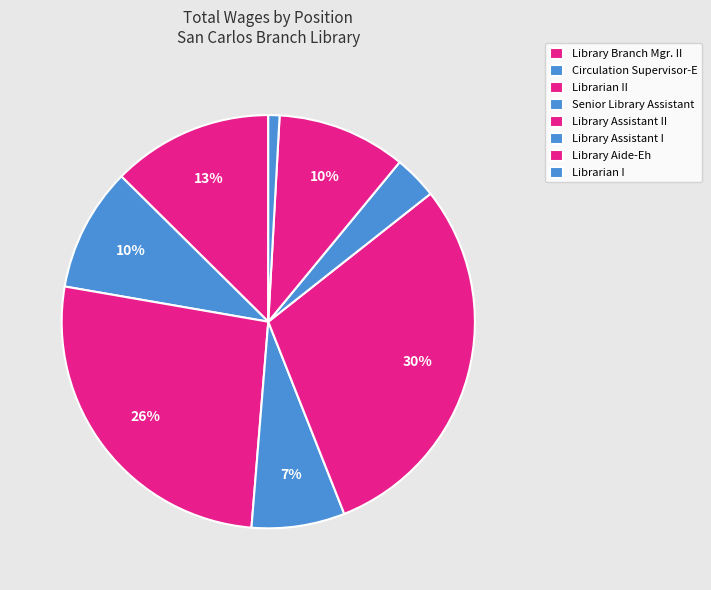

Combined, what portion of the pie is Library Assistant I and Senior Library Assistant?

10.7%